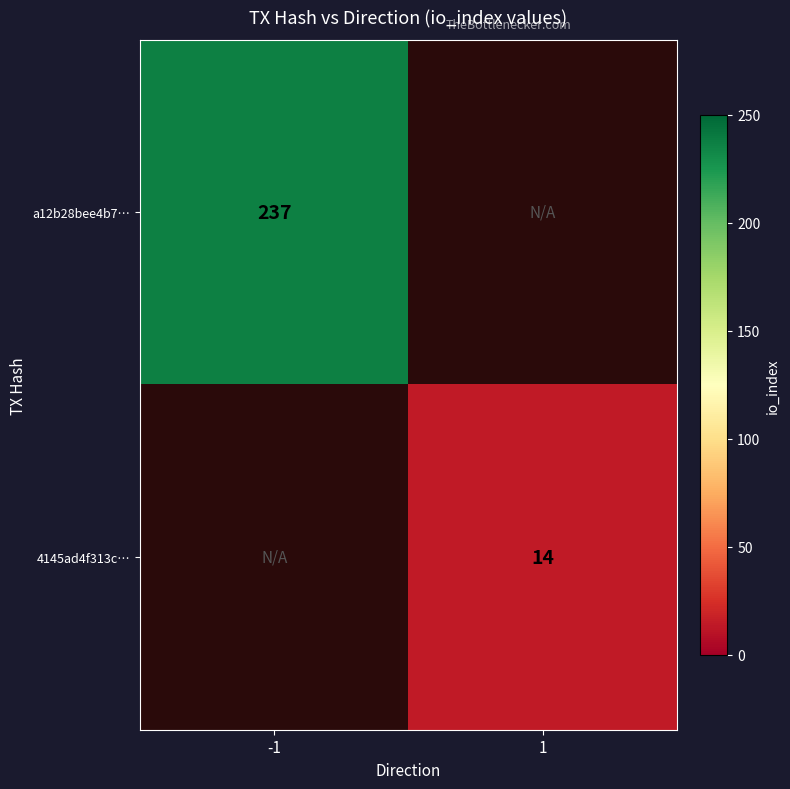

What is the greatest value displayed?

237.0